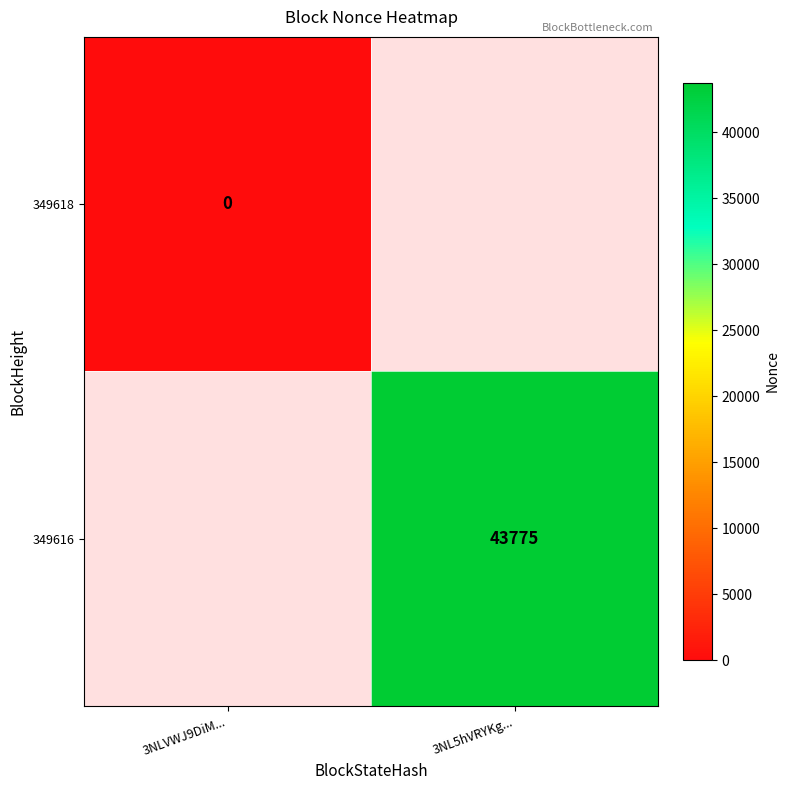

The value of 349616 at 3NL5hVRYKg... is 70264. True or false?

False